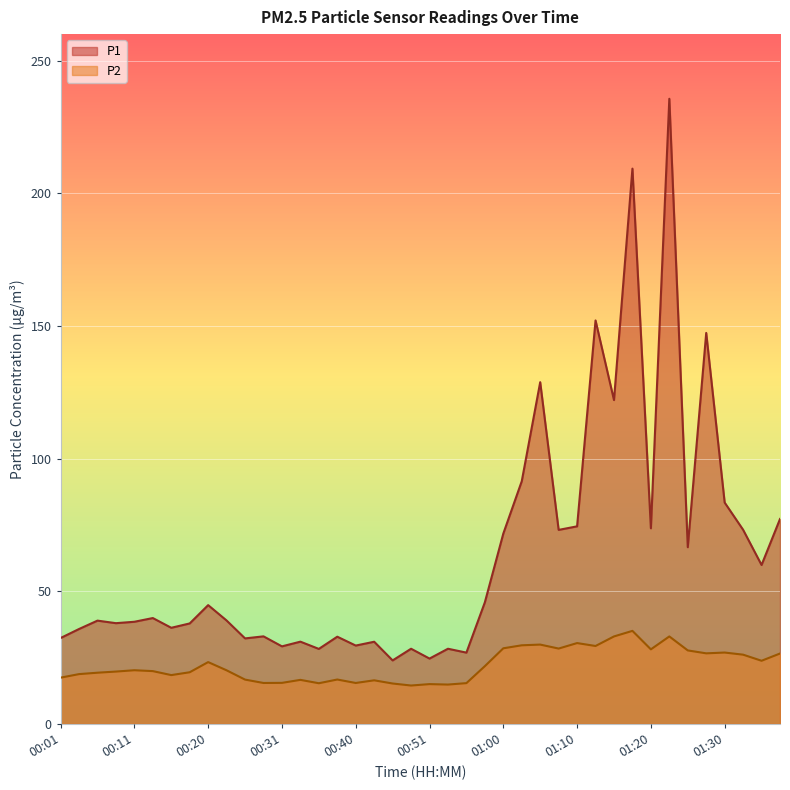

Where is P1 nearest to the value 129?

01:05